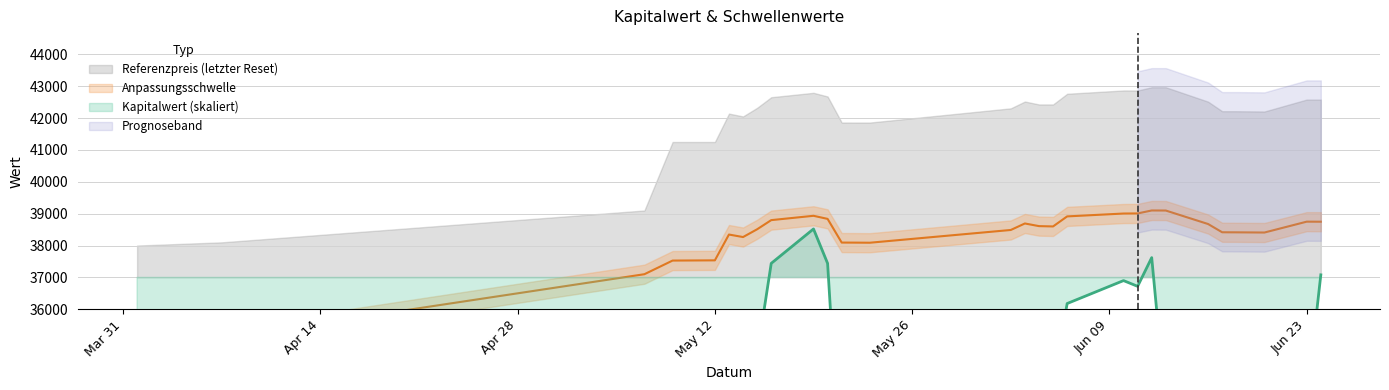

What is the highest value of the Anpassungsschwelle series?

39100.0